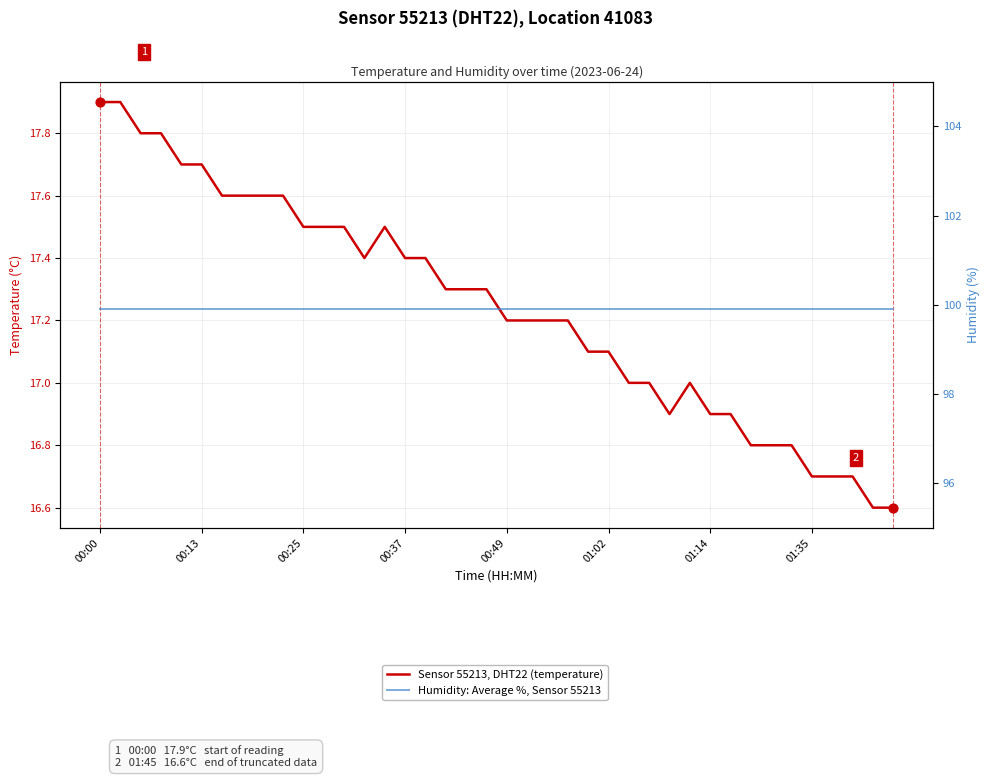

At how many categories does at least one series exceed 57?

40